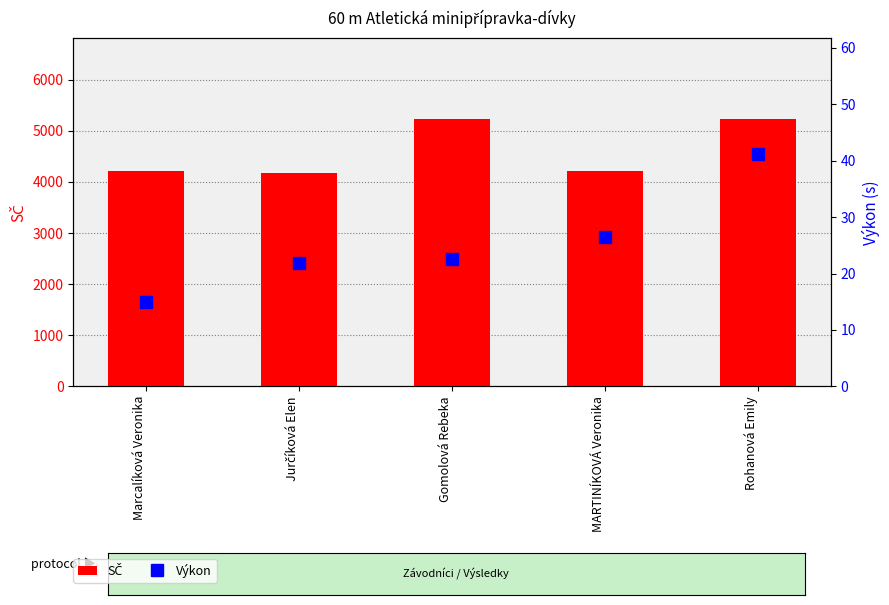

What are all the series names shown in the legend?

SČ, Výkon